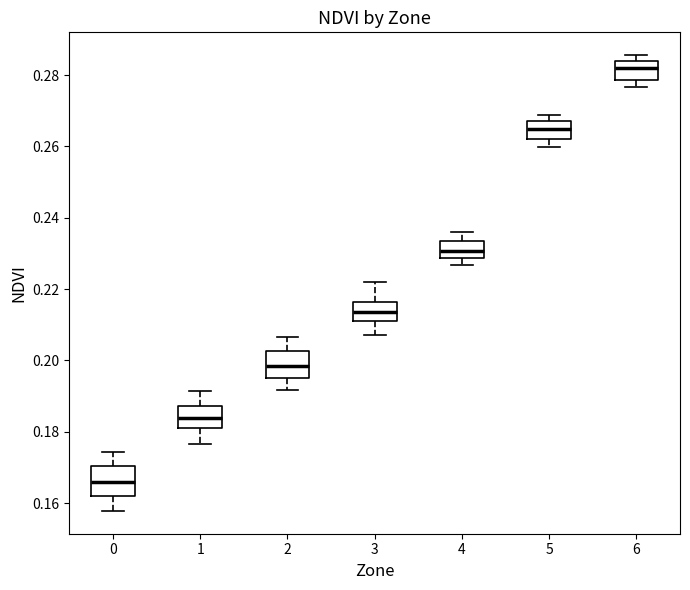

Which box has the highest median line?

6